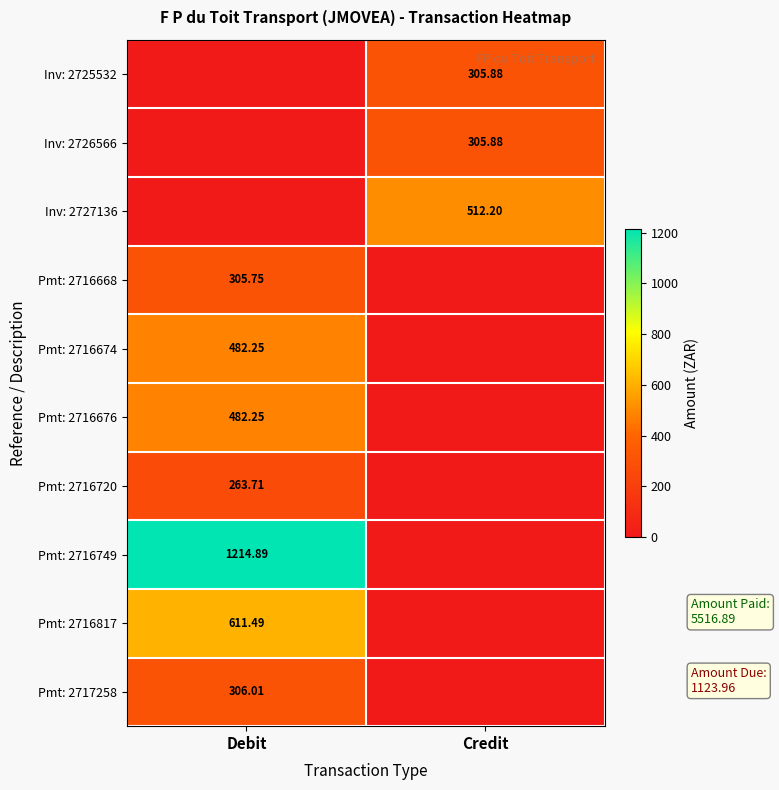

Is the value of Pmt: 2716817 at Debit greater than the value of Inv: 2725532 at Credit?

Yes